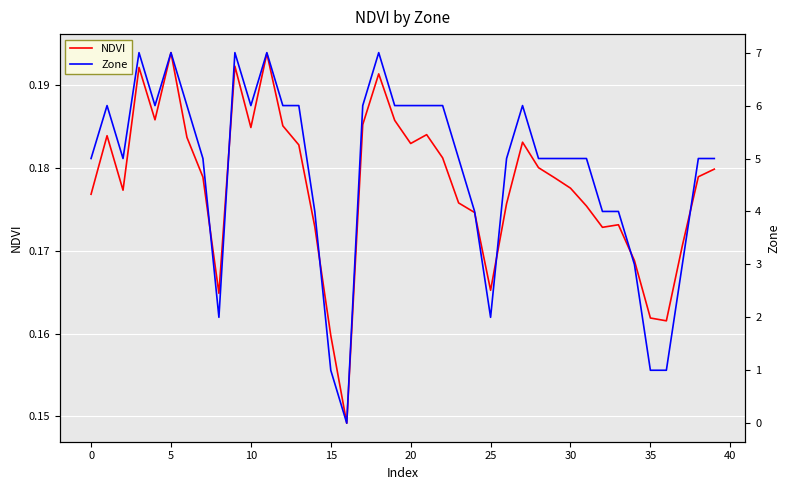

In Zone, how many points are lower than both neighbors (excluding endpoints)?

6